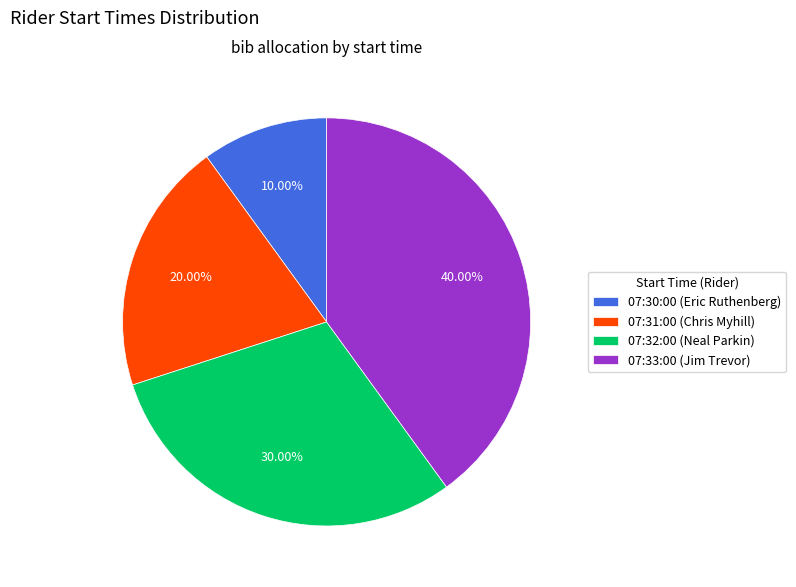

How many segments does this pie chart have?

4